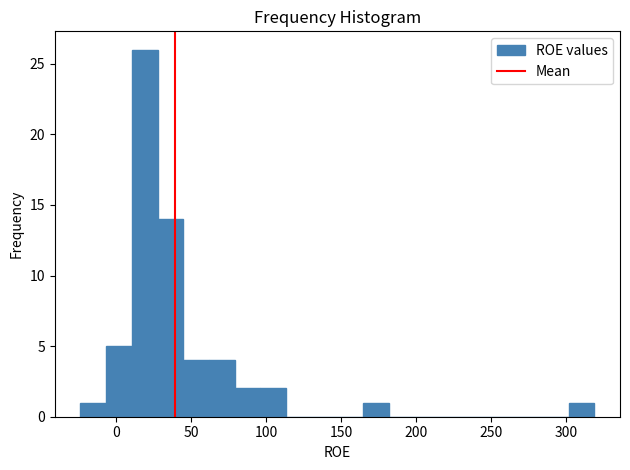

Around what value on the x-axis is the tallest bar? Give the approximate position of its centre, as read against the axis.

20